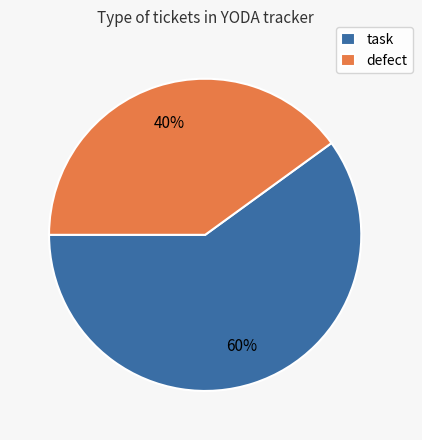

Rank the categories by value from lowest to highest.

defect, task